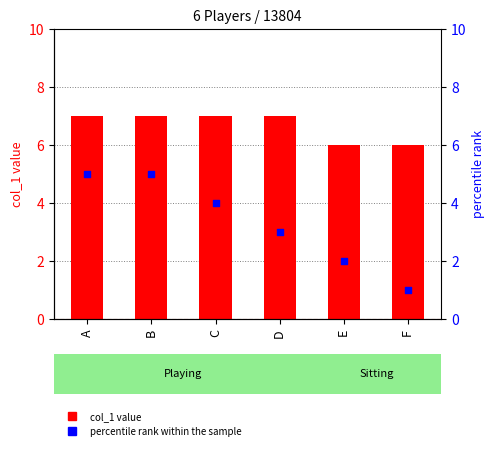

Which series reaches the maximum Y coordinate?

col_1